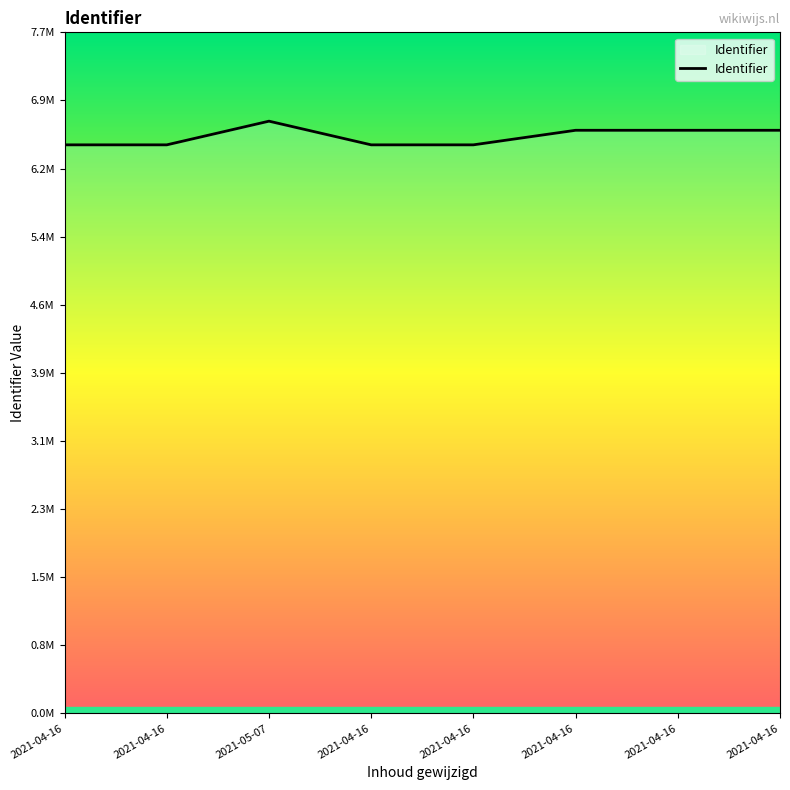

What is the change in value from 2021-04-16 to 2021-05-07?

+267909